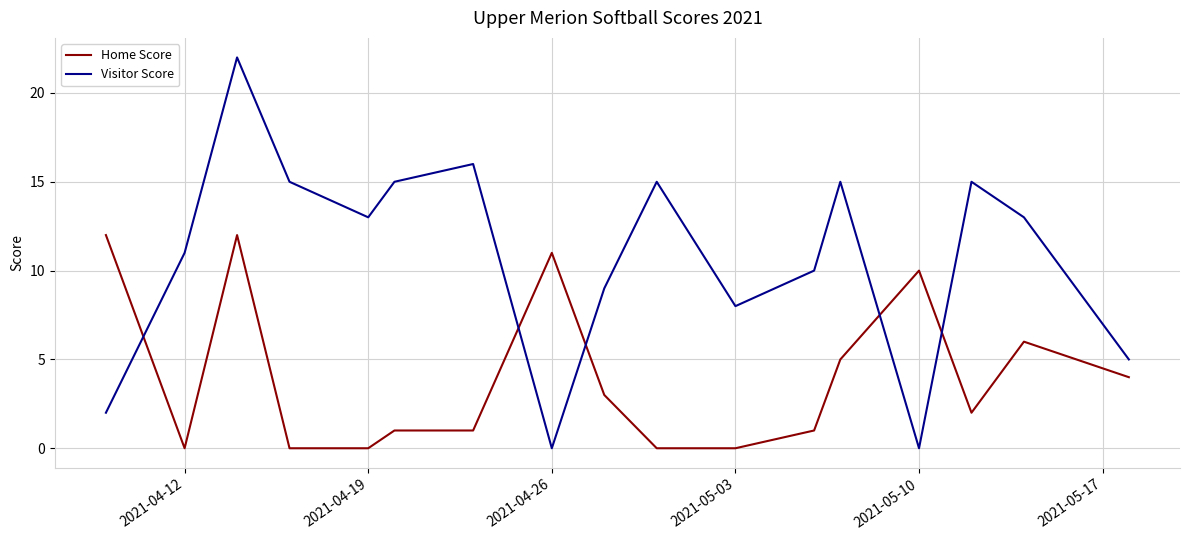

What is the maximum value for Home Score?

12